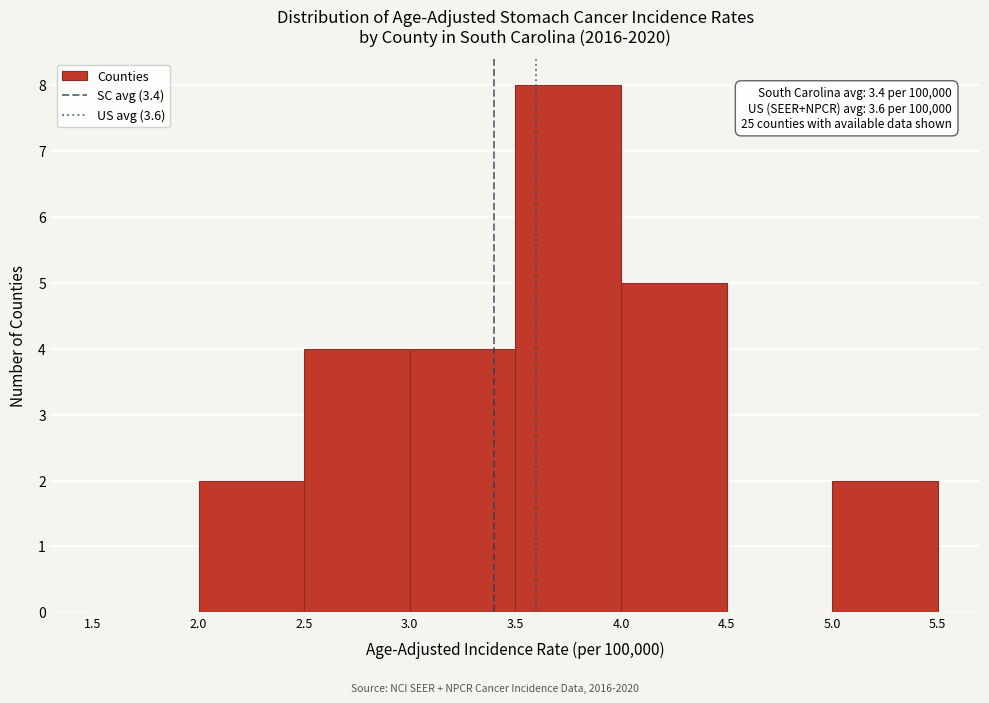

Which range on the x-axis has the tallest bar?

3.5 to 4.0